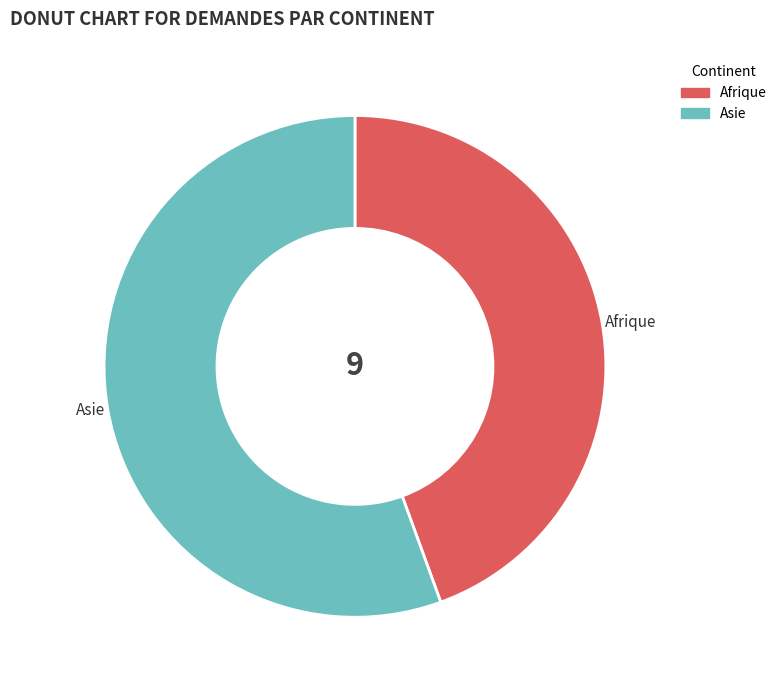

Approximately how many times larger is the value at Afrique compared to Asie?

0.8